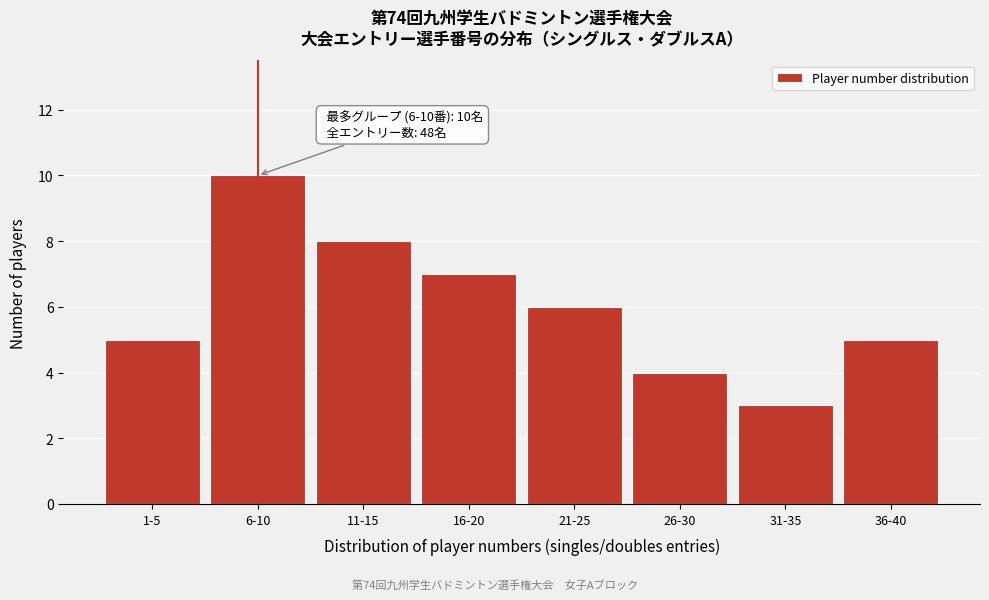

Reading left to right, transcribe all the data shown in this chart.

1-5=5	6-10=10	11-15=8	16-20=7	21-25=6	26-30=4	31-35=3	36-40=5